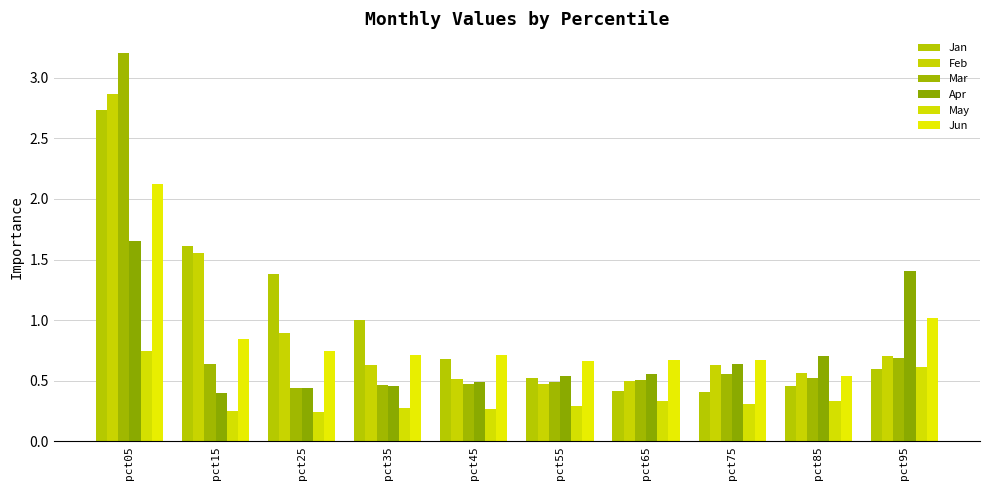

Which has a higher value, pct75 or pct15?

pct15